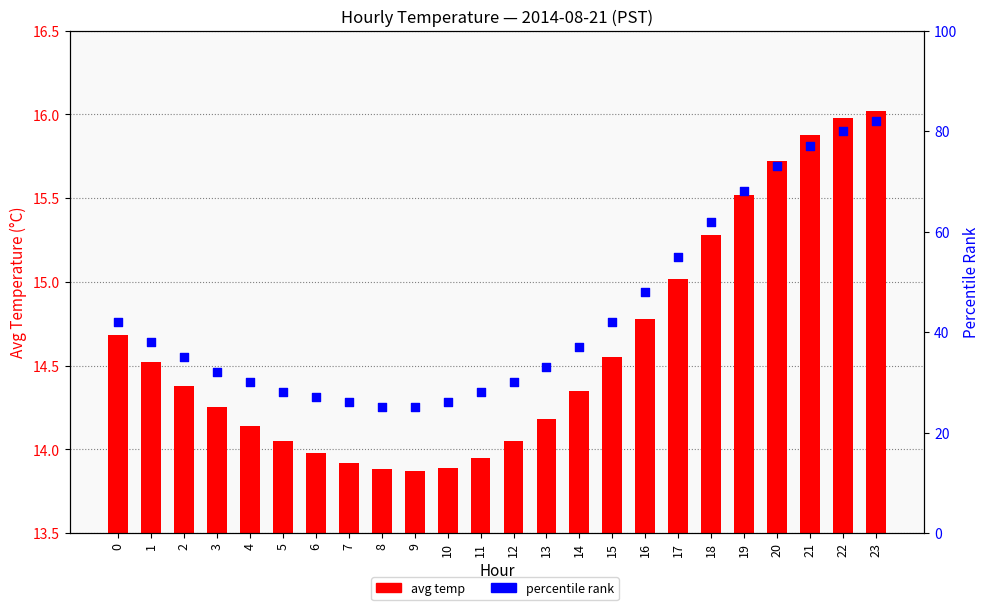

At which category is the sum across all series the highest?

23